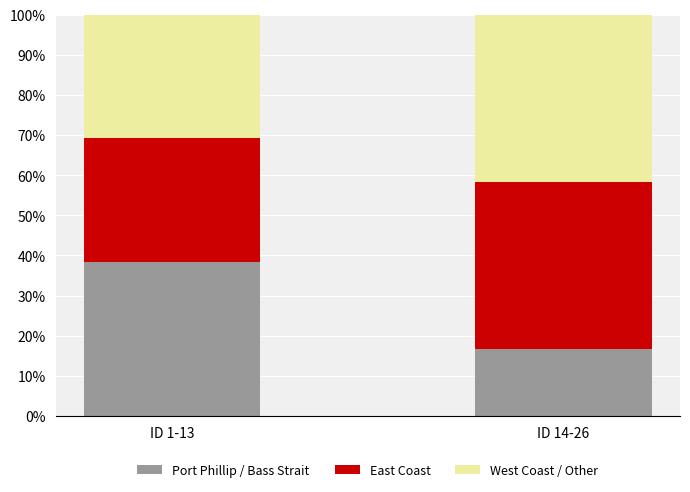

What is the difference between the Port Phillip / Bass Strait values at ID 1-13 and ID 14-26?

21.8